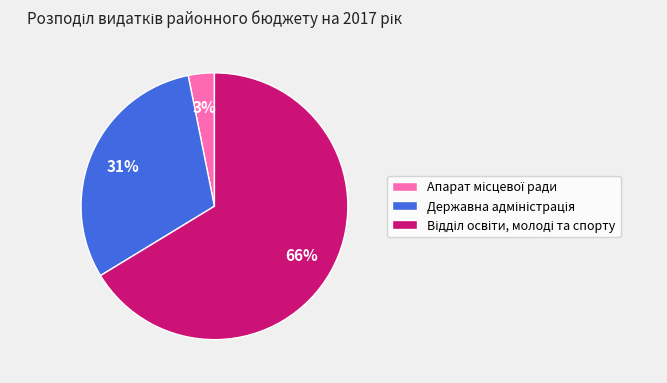

Is there any slice that represents more than half of the pie?

Yes